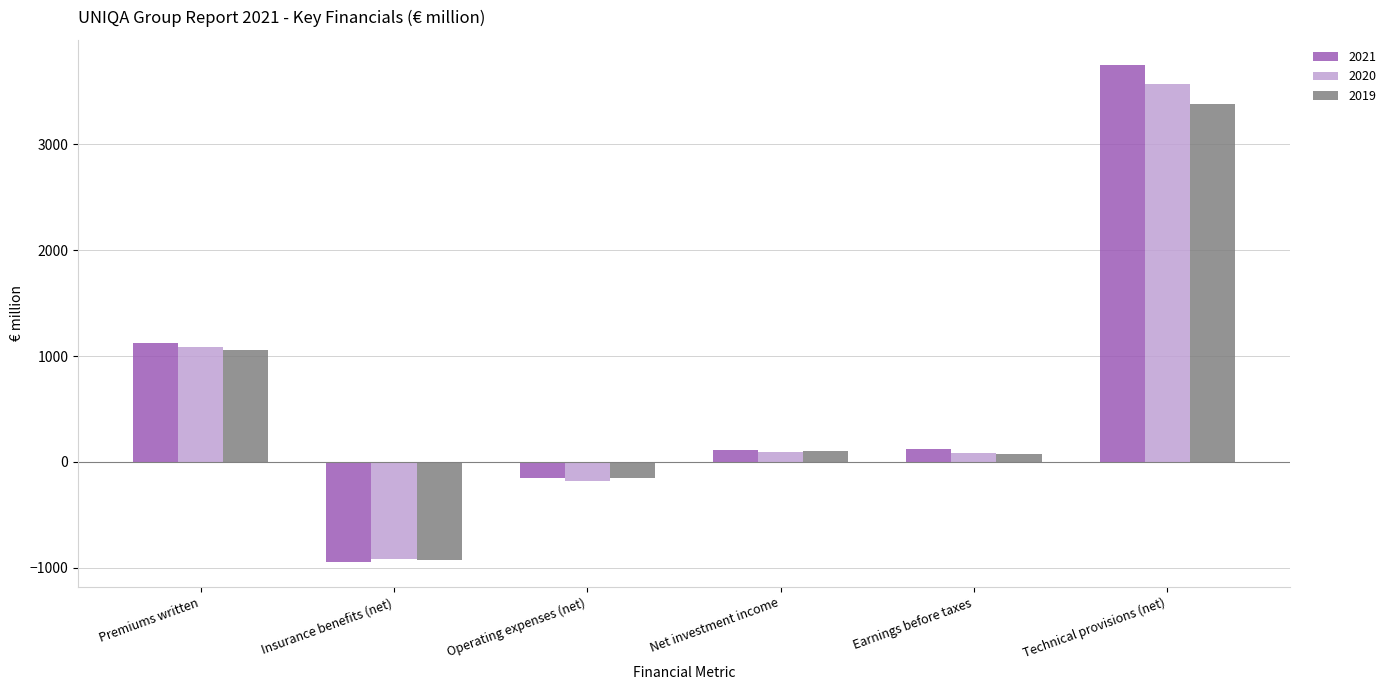

What is the greatest value displayed?

3753.4